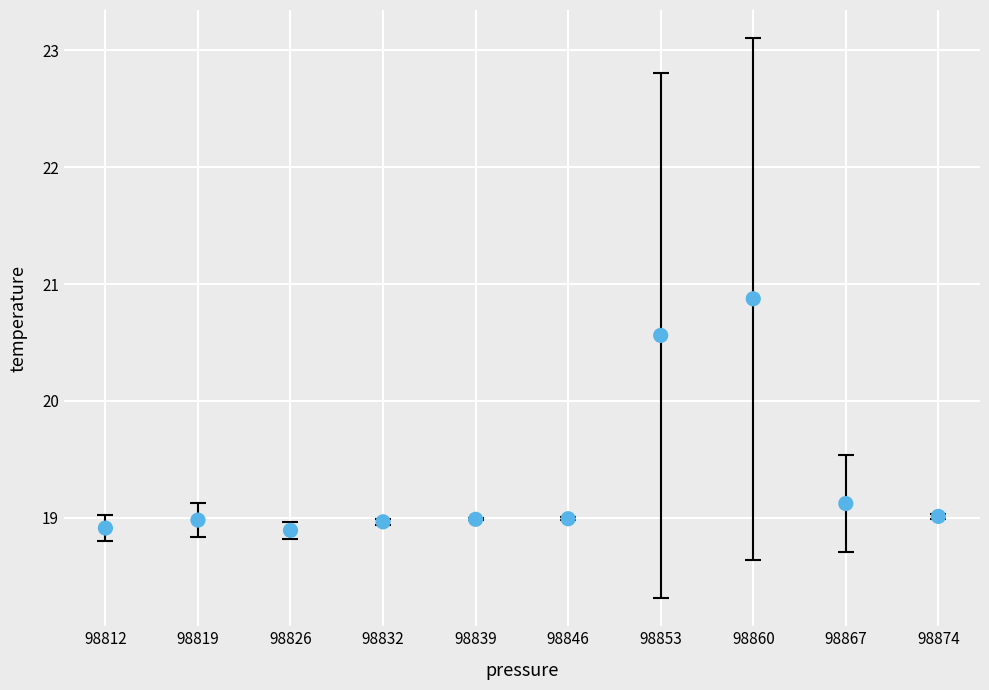

What is the average Y value?

19.3